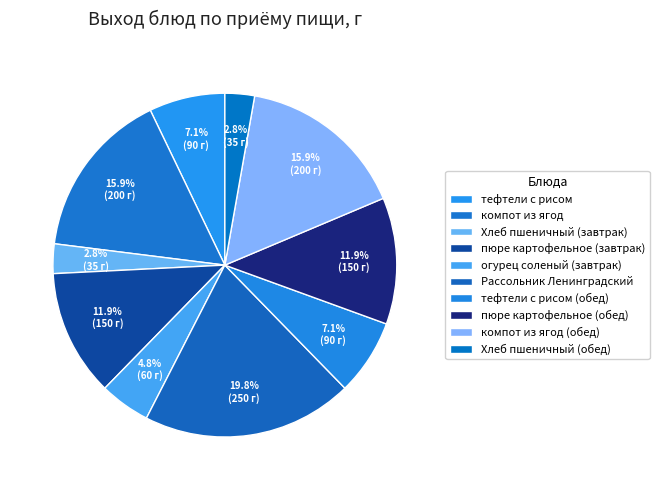

Which slice is the largest?

Рассольник Ленинградский